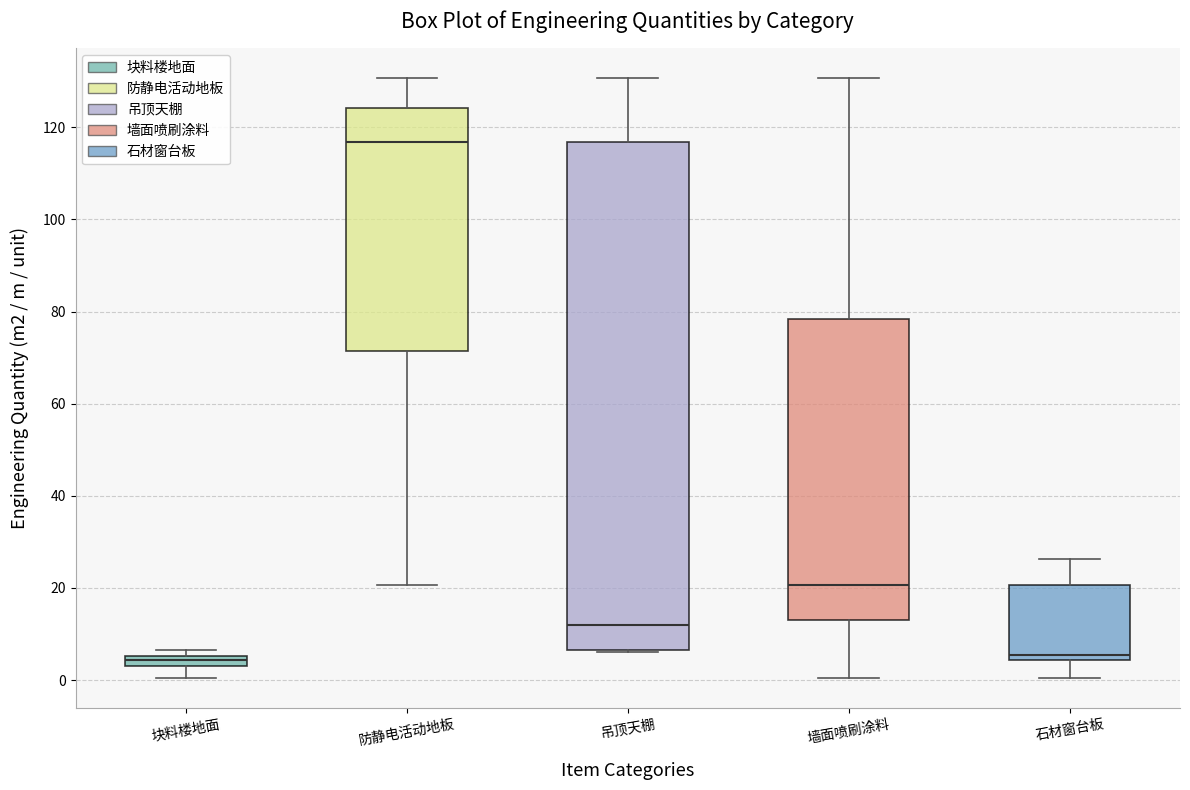

Where does the lower whisker of the box for 块料楼地面 end on the y-axis? The values are not printed on the chart, so give them approximately, as read against the axis.

0